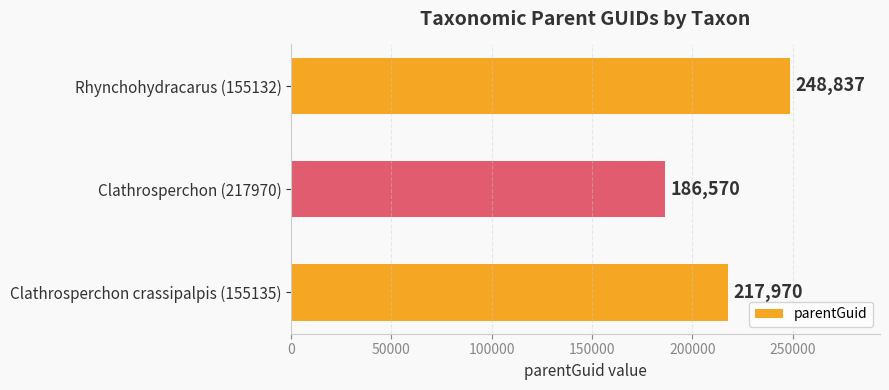

Rank the categories by value from lowest to highest.

Clathrosperchon (217970), Clathrosperchon crassipalpis (155135), Rhynchohydracarus (155132)